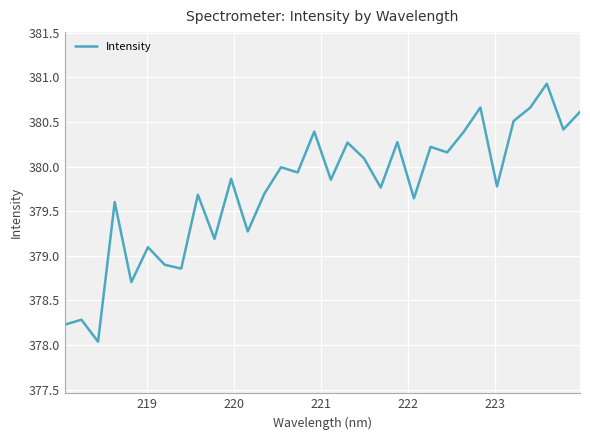

What is the greatest value displayed?

380.9